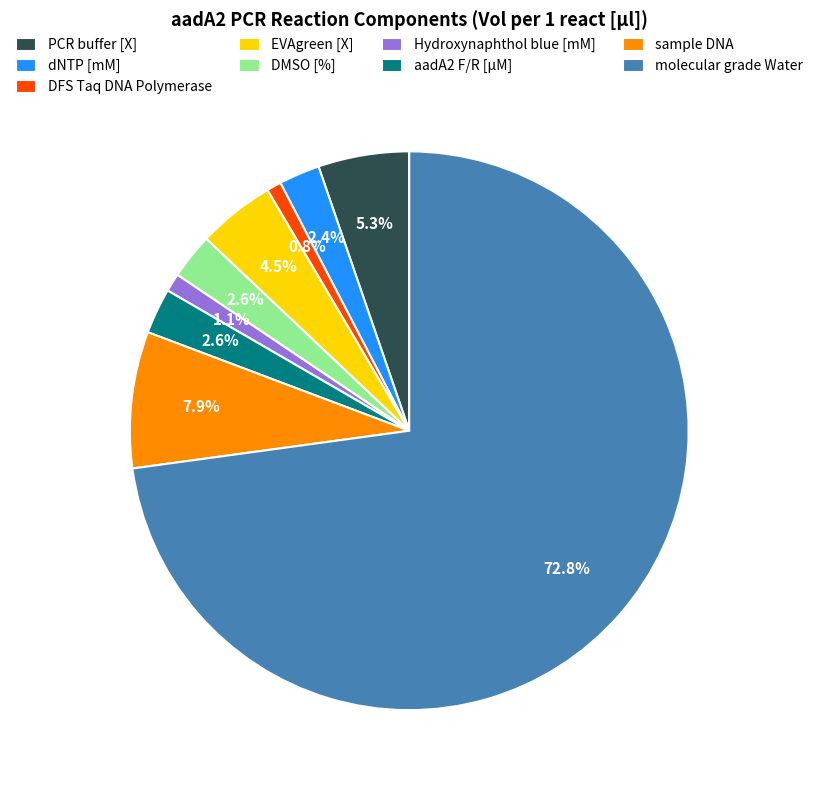

Which slice represents more than half of the pie?

molecular grade Water